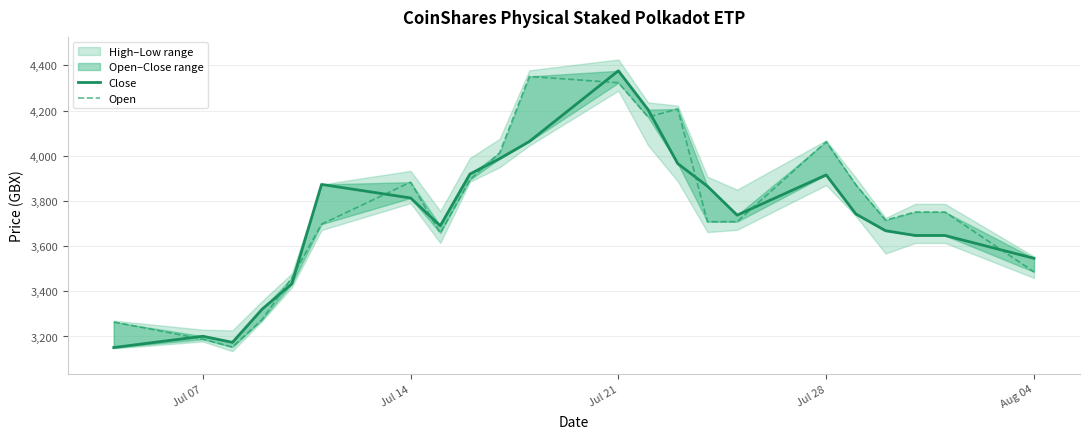

Which series has the widest spread of values?

Close